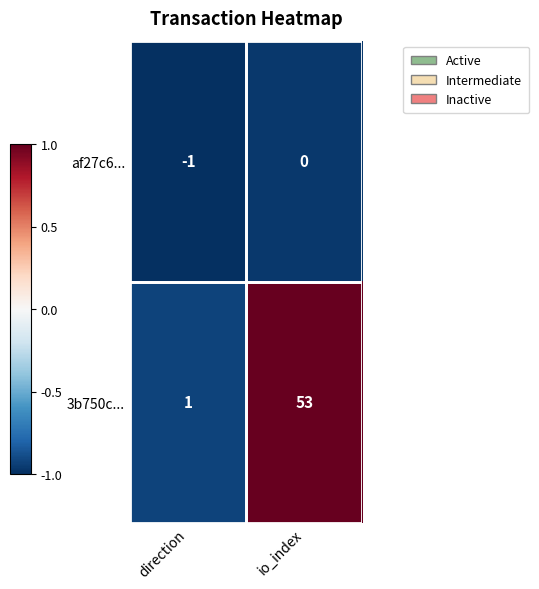

Which category has the lowest value in the af27c6... series?

direction